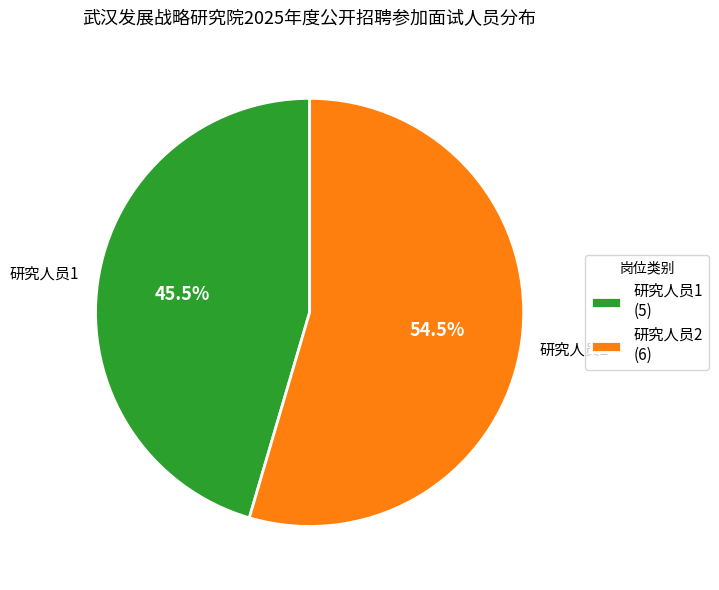

How many segments does this pie chart have?

2